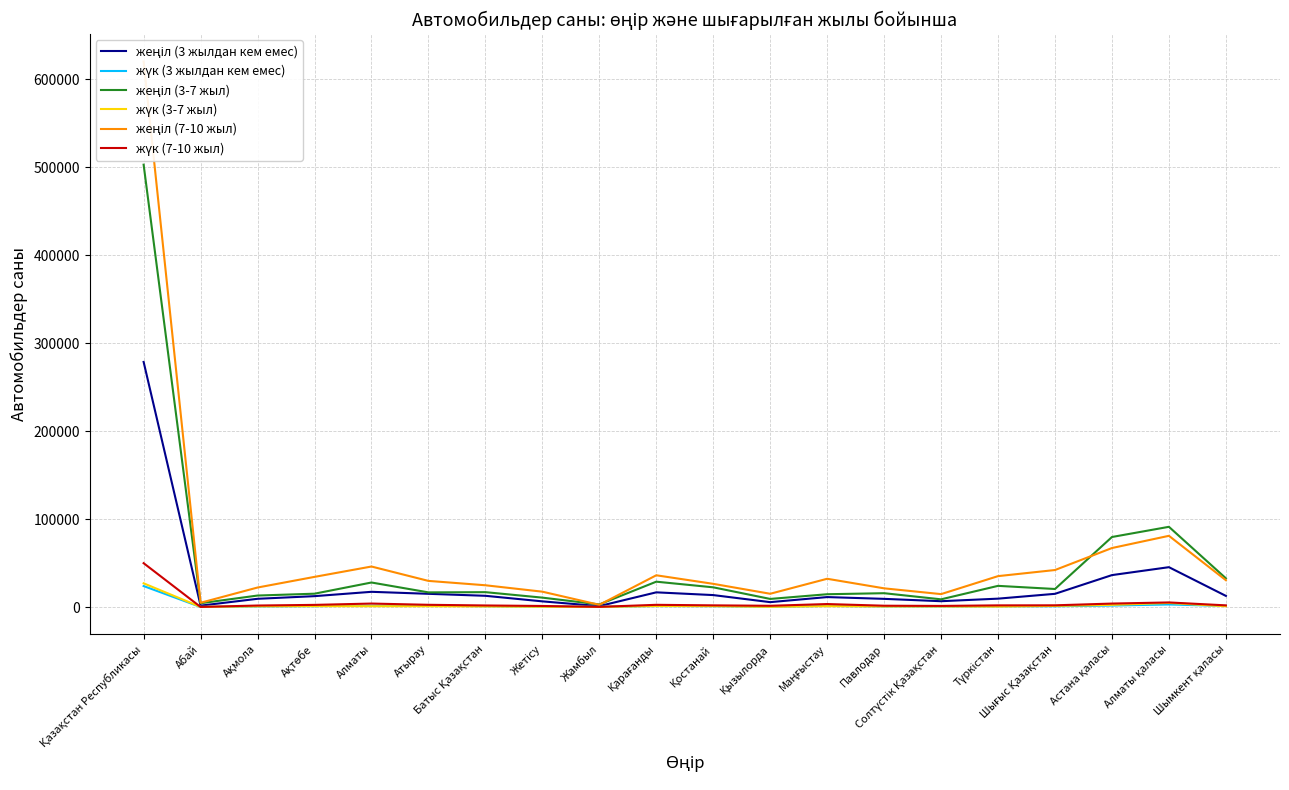

What is the spread (max minus min) of values at Атырау?

28811